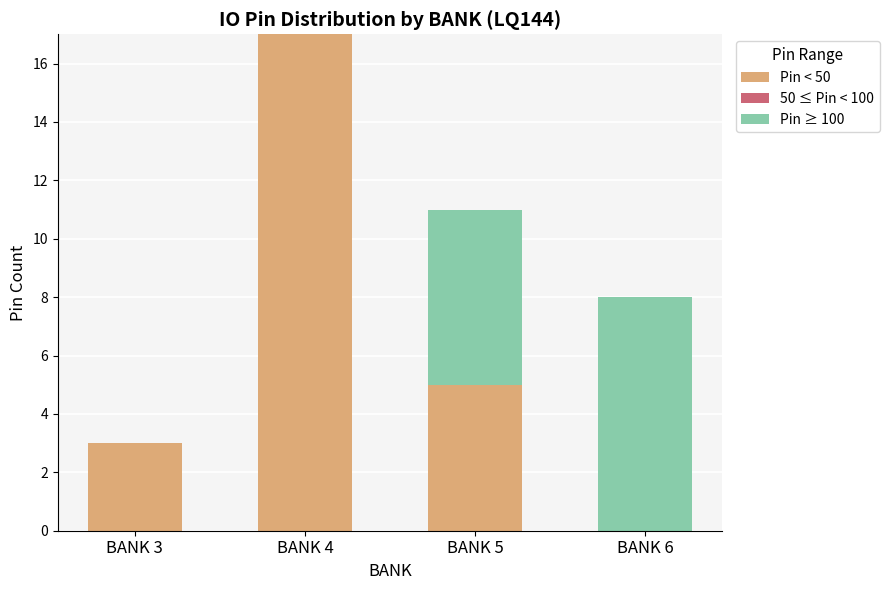

What is the total value across all series at BANK 3?

3